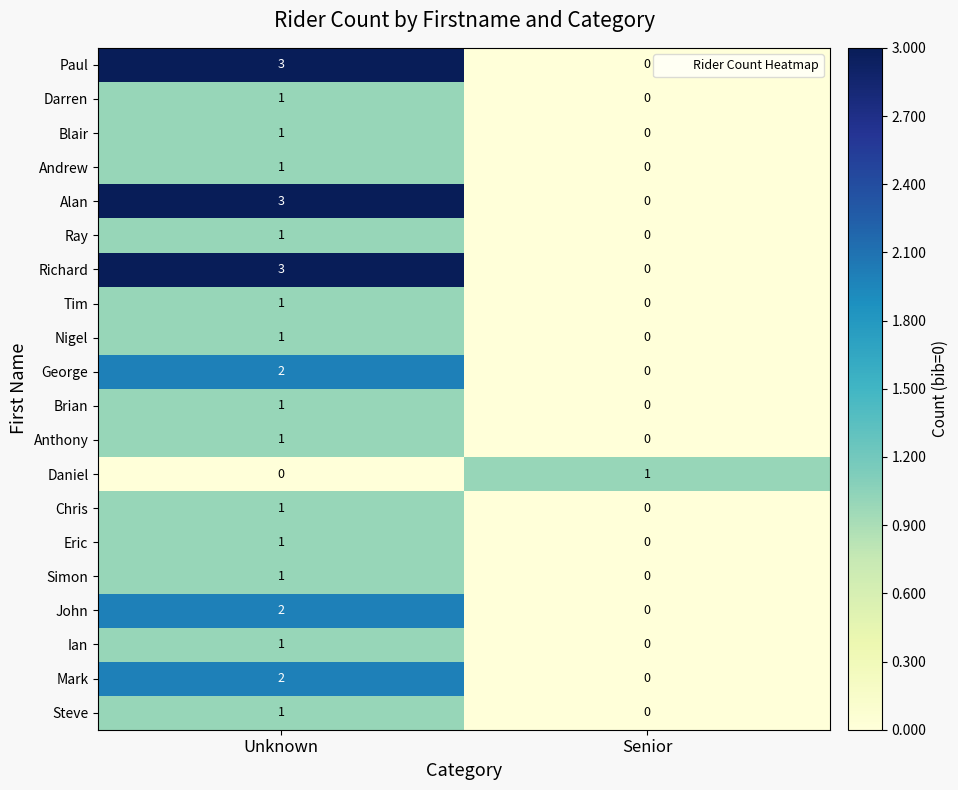

True or false: Mark has a value of 1 at Senior.

False